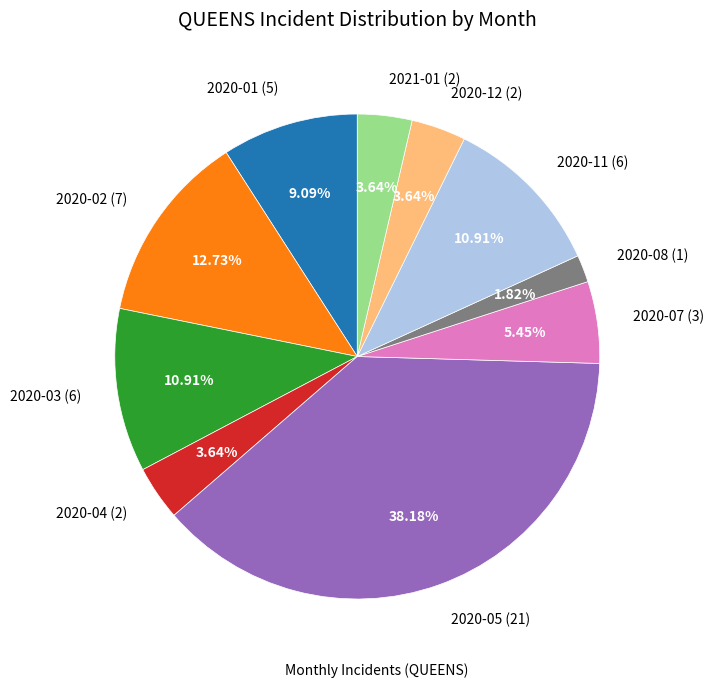

Count the number of slices in the pie.

10